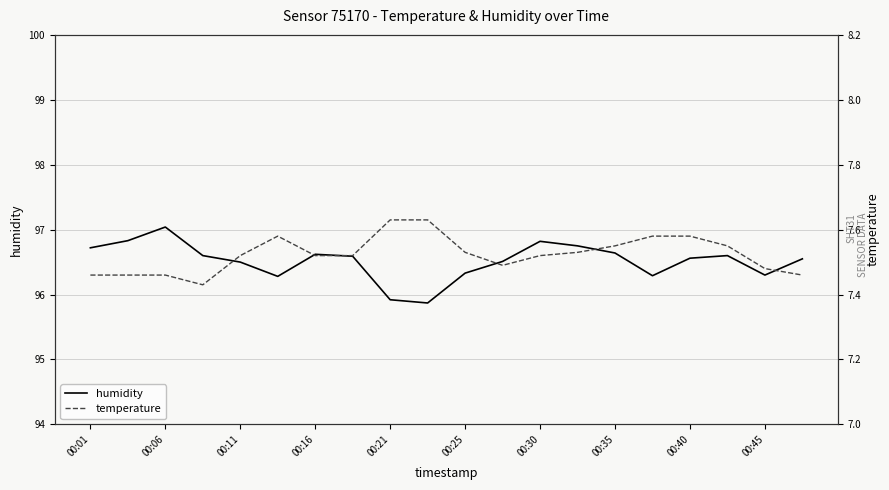

The humidity series shows 127.3 at 00:45. True or false?

False